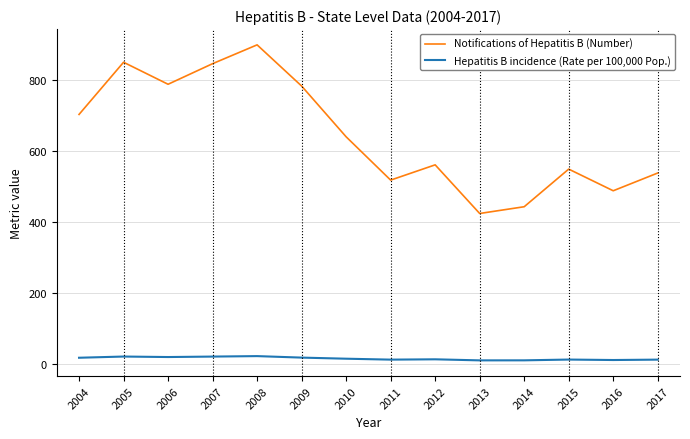

In Hepatitis B incidence (Rate per 100,000 Pop.), how many points are lower than both neighbors (excluding endpoints)?

4